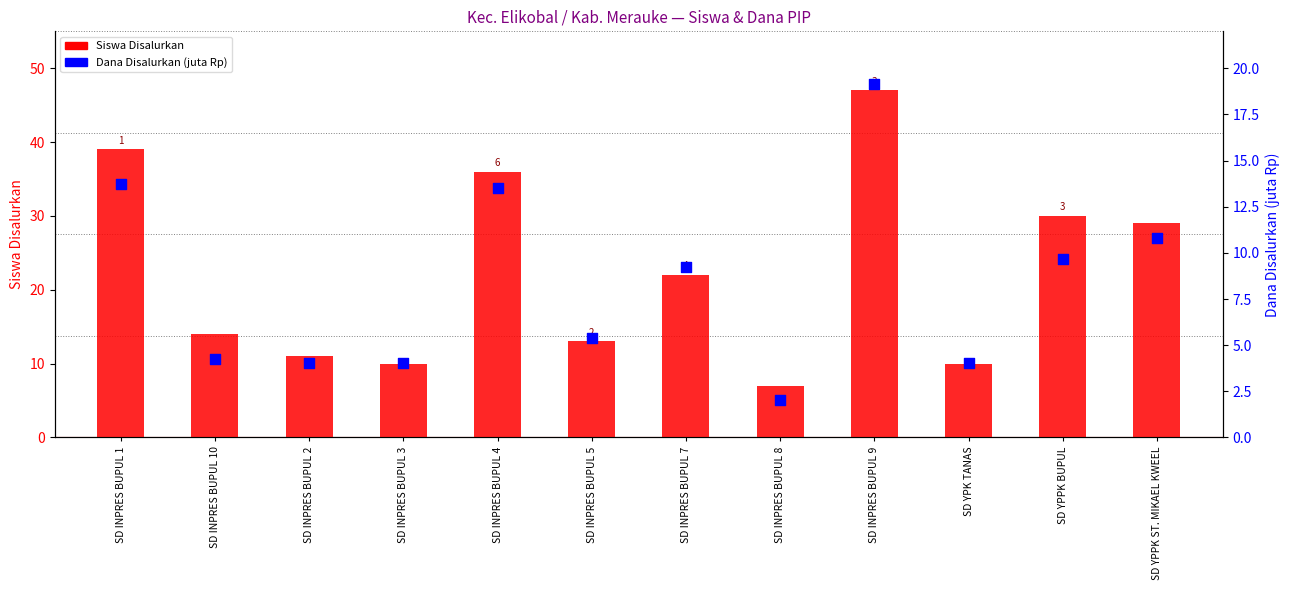

Is the value of Dana Disalurkan (juta) at SD INPRES BUPUL 9 greater than the value of Siswa Disalurkan at SD INPRES BUPUL 3?

Yes